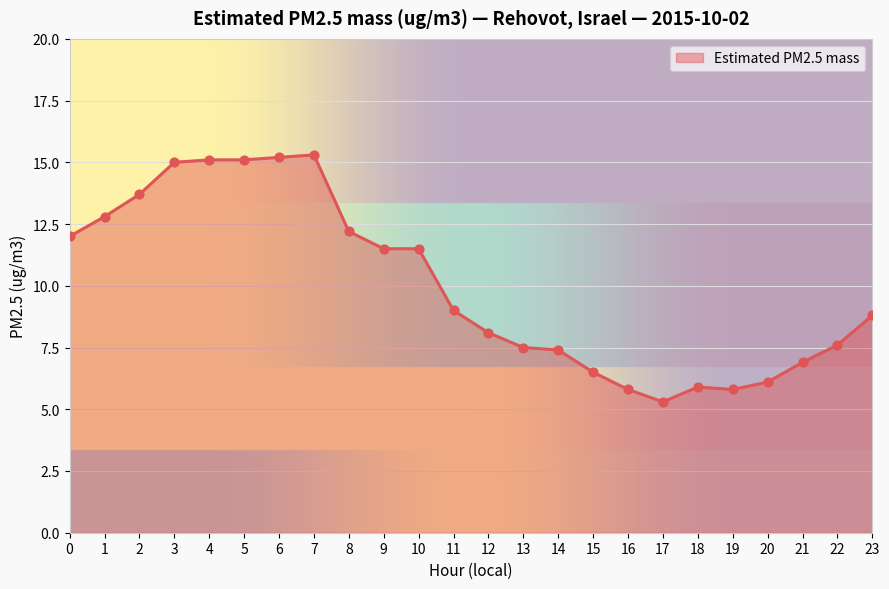

What is the change in value from 8 to 12?

-4.1